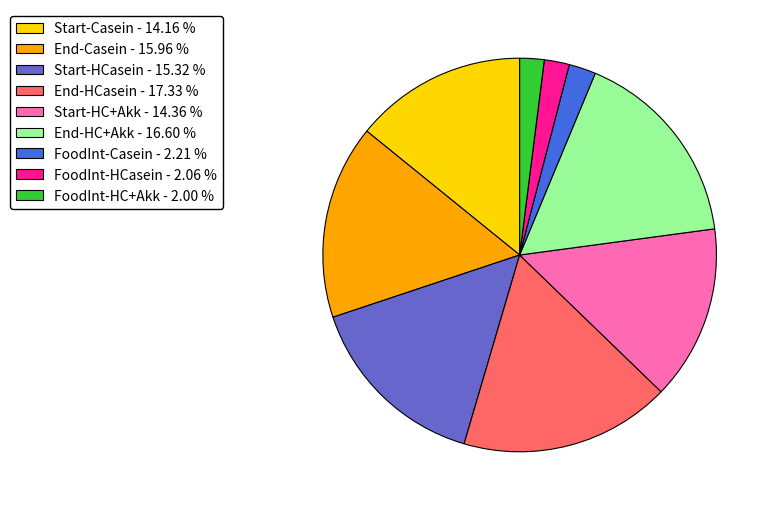

Does Start-HC+Akk - 14.36 % represent more than half of the total?

No